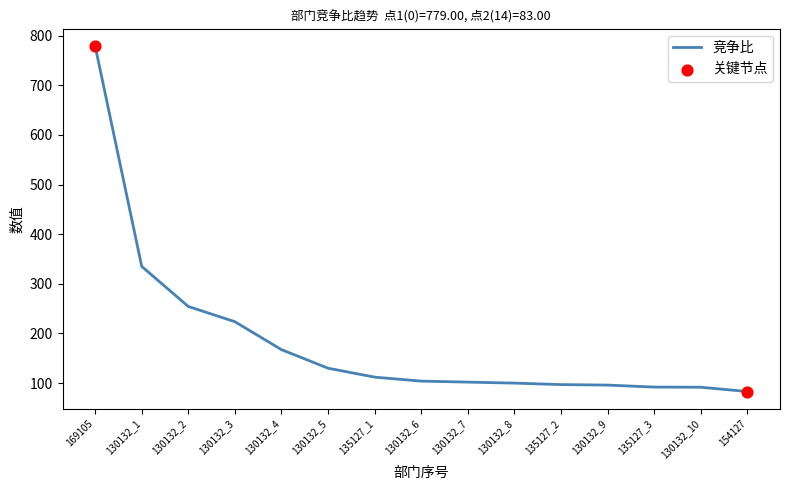

Between 130132_1 and 154127, which is larger?

130132_1